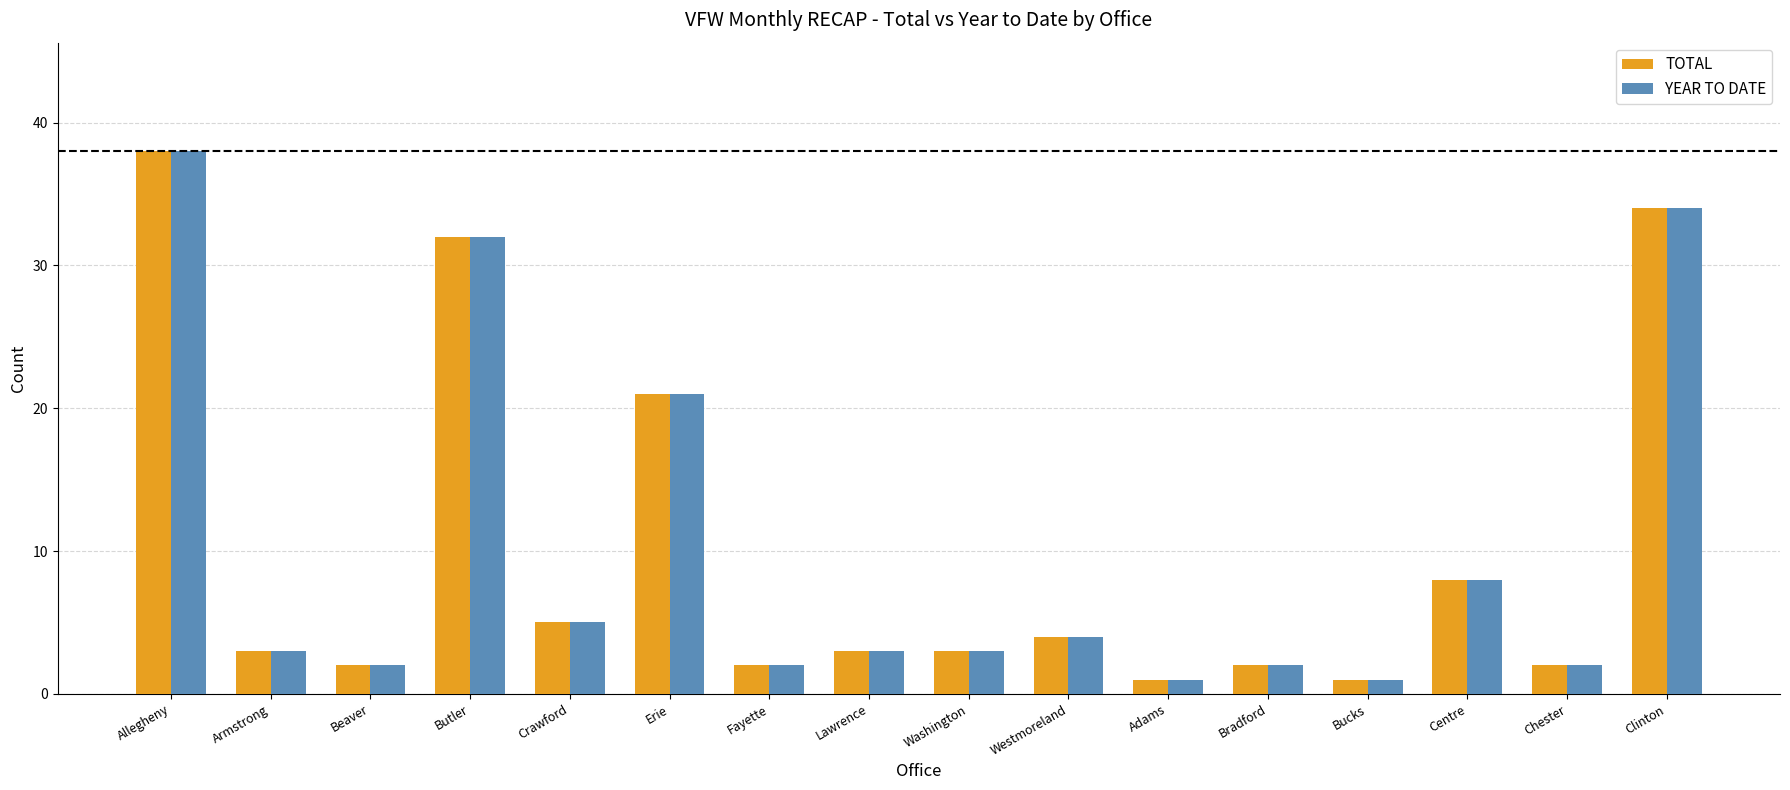

Is the value of YEAR TO DATE at Beaver greater than the value of TOTAL at Bucks?

Yes